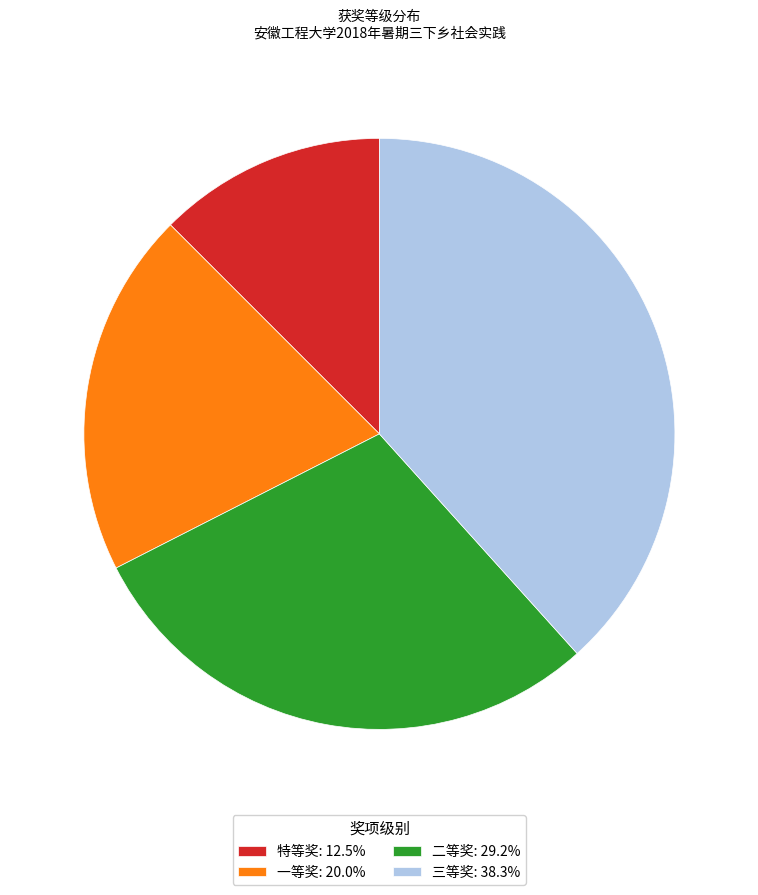

Combined, do 三等奖: 38.3% and 二等奖: 29.2% account for over 50%?

Yes